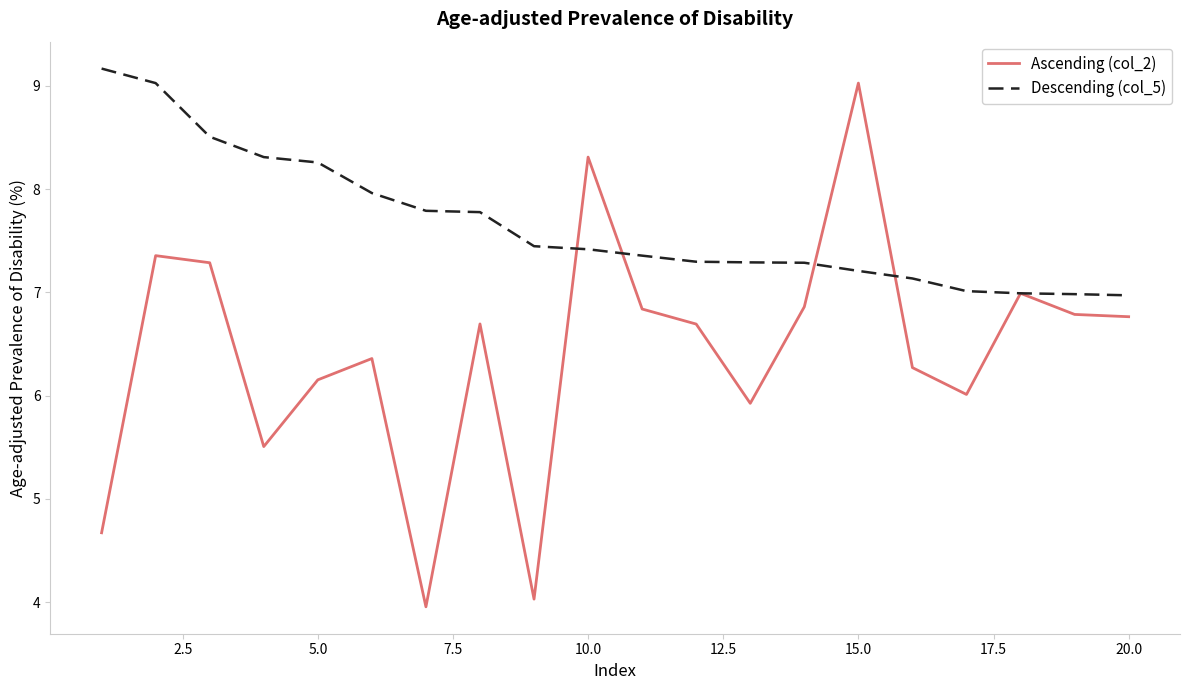

Rank the series by their maximum value, from highest to lowest.

Descending (col_5), Ascending (col_2)